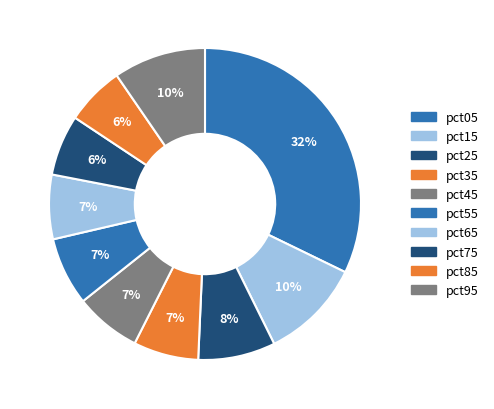

Between pct75 and pct15, which is larger?

pct15